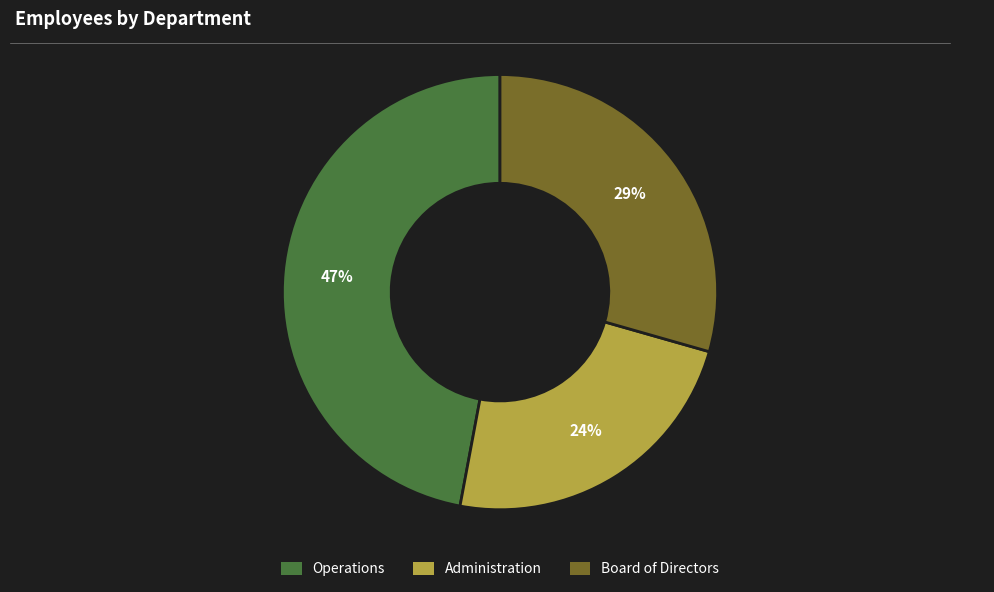

Does Administration account for over 50% of the chart?

No